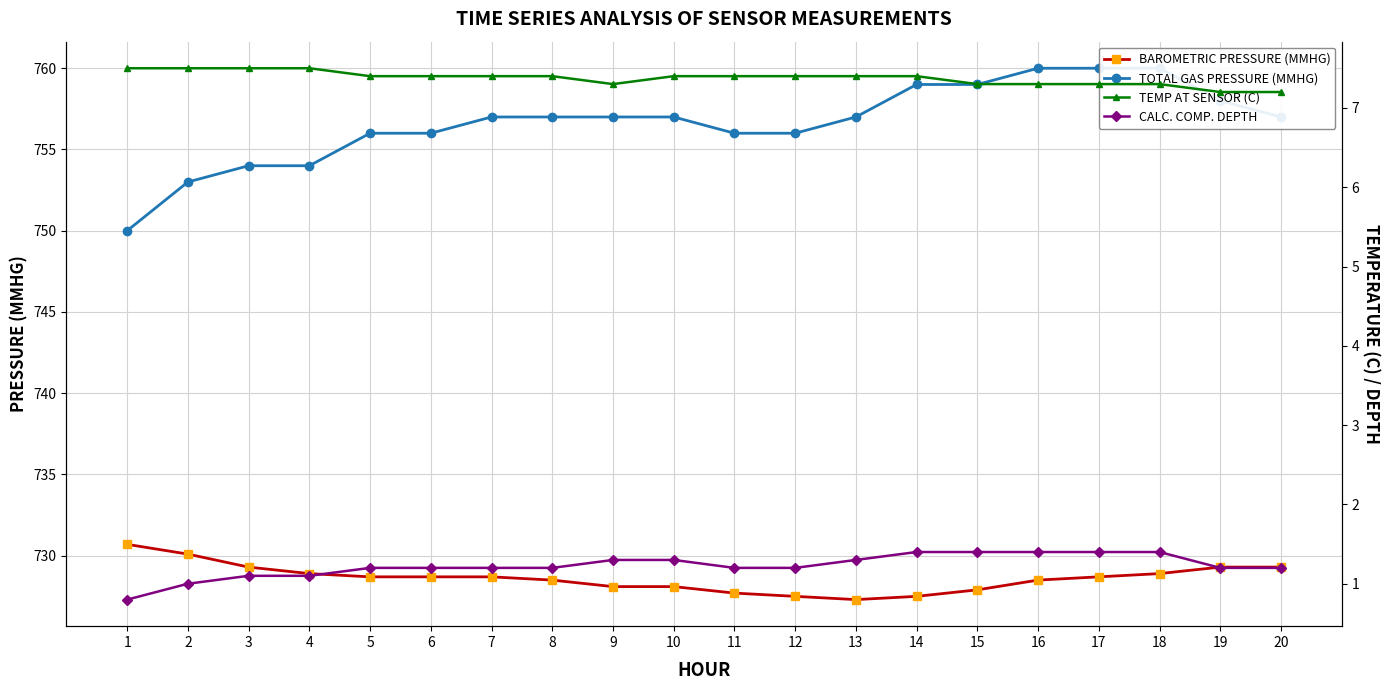

What are all the series names shown in the legend?

BAROMETRIC PRESSURE (MMHG), TOTAL GAS PRESSURE (MMHG), TEMP AT SENSOR (C), CALC. COMP. DEPTH